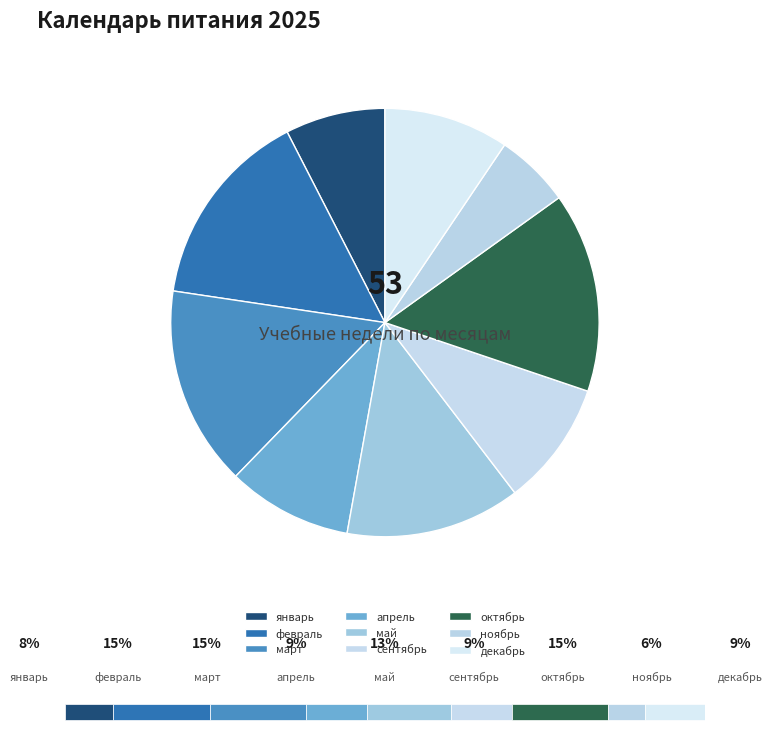

What is the change in value from февраль to сентябрь?

-3